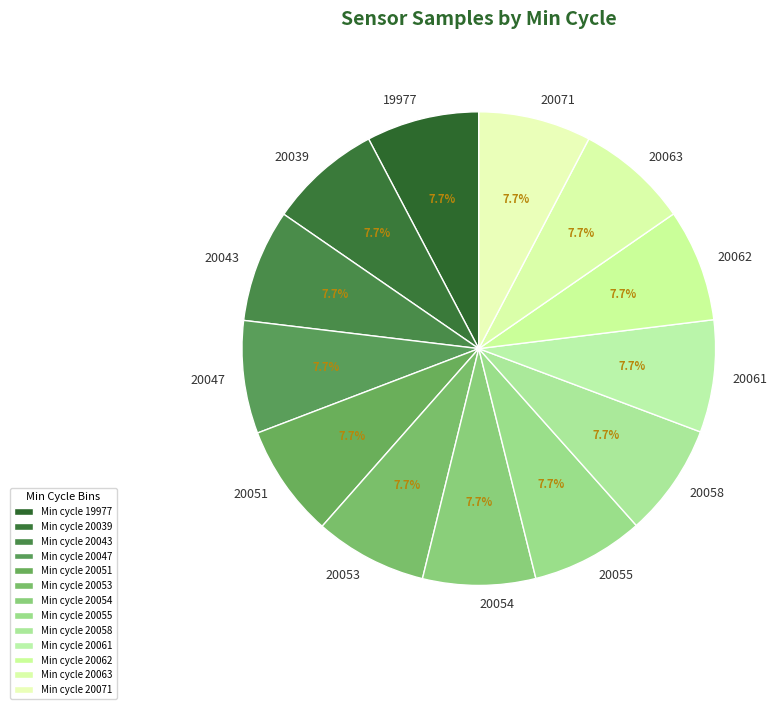

Is there a majority slice in this chart?

No